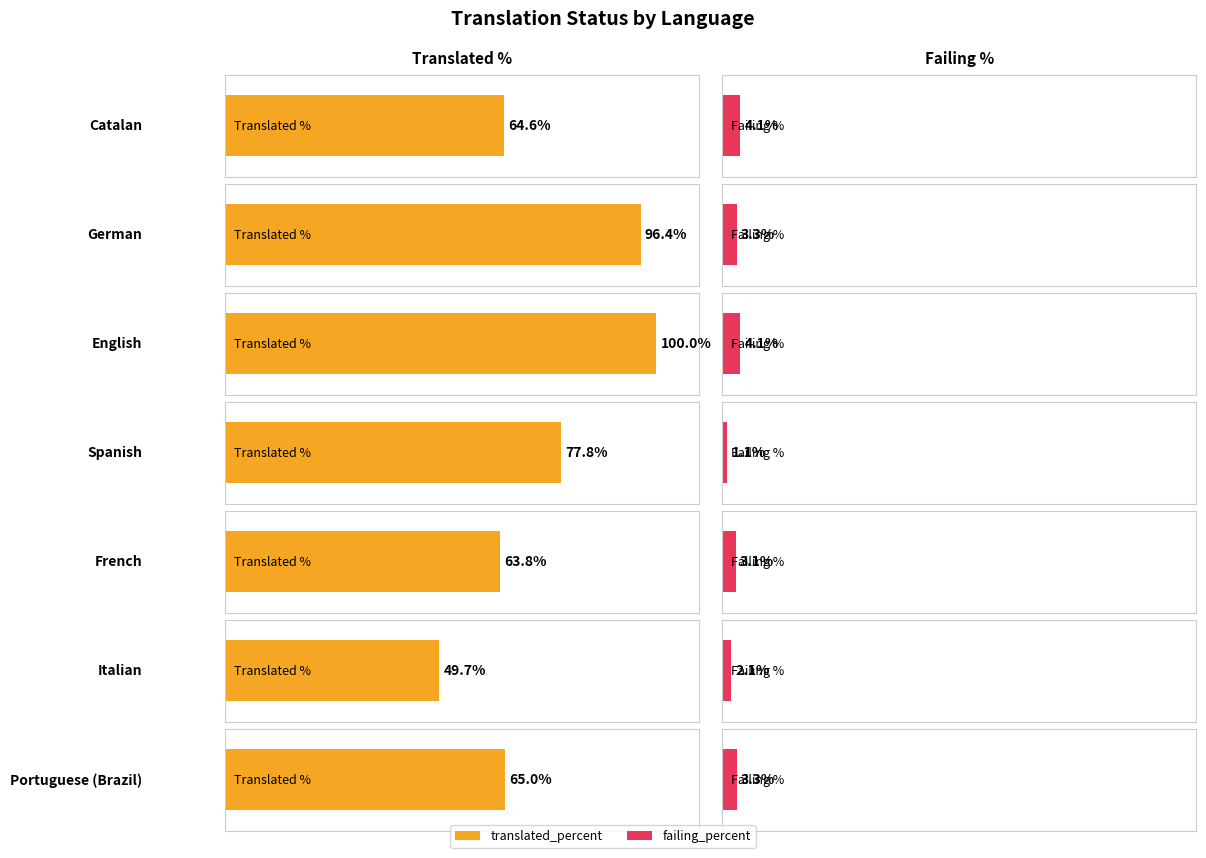

Which label corresponds to the largest value in the chart?

English